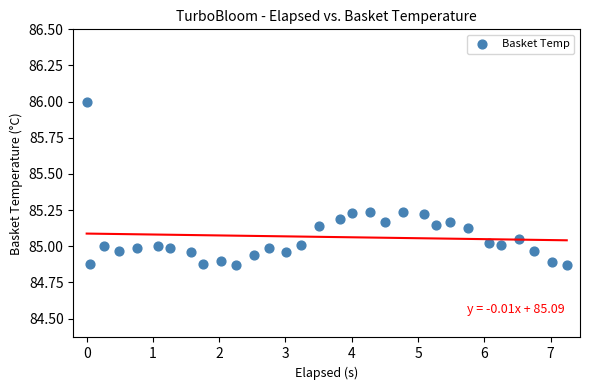

What is the range of X values (max minus min)?

7.2